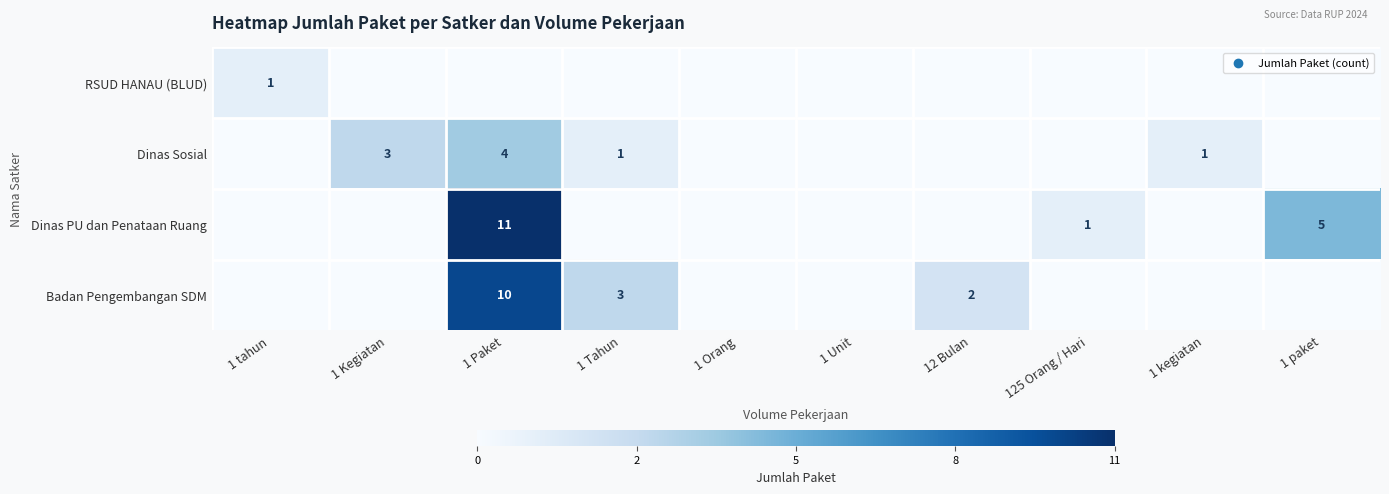

The Dinas PU dan Penataan Ruang series shows 7 at 1 paket. True or false?

False